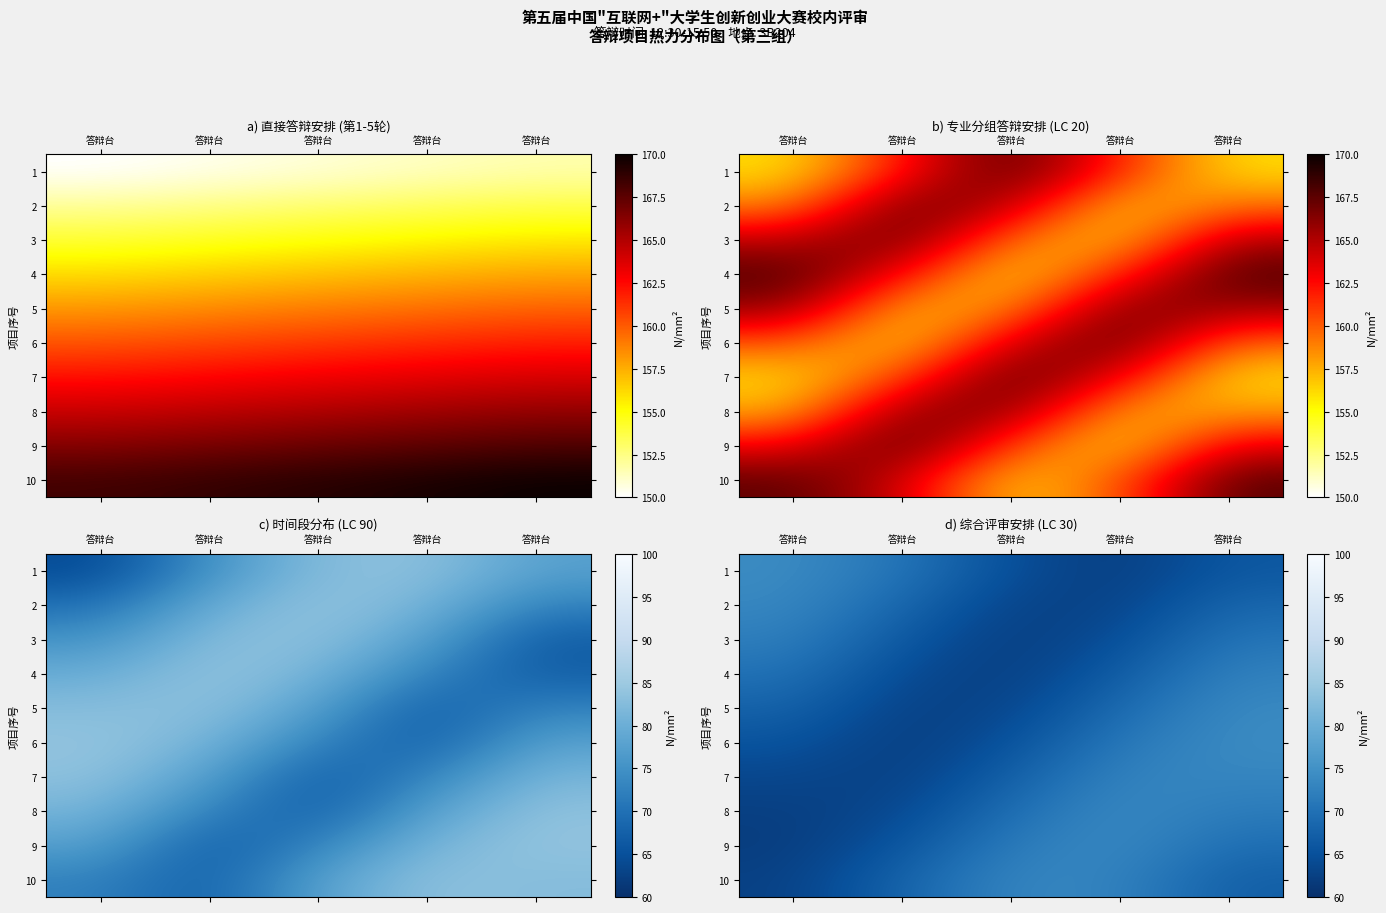

What is the average value of the 8 series?

68.2